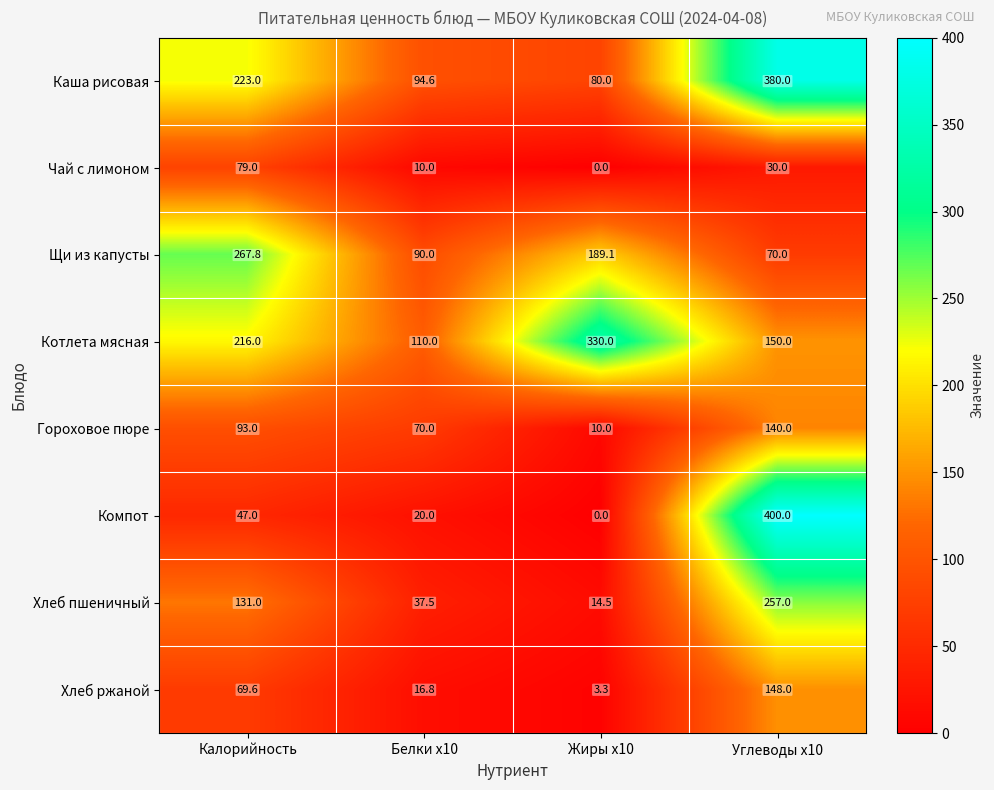

The Котлета мясная series shows 150.0 at Углеводы х10. True or false?

True